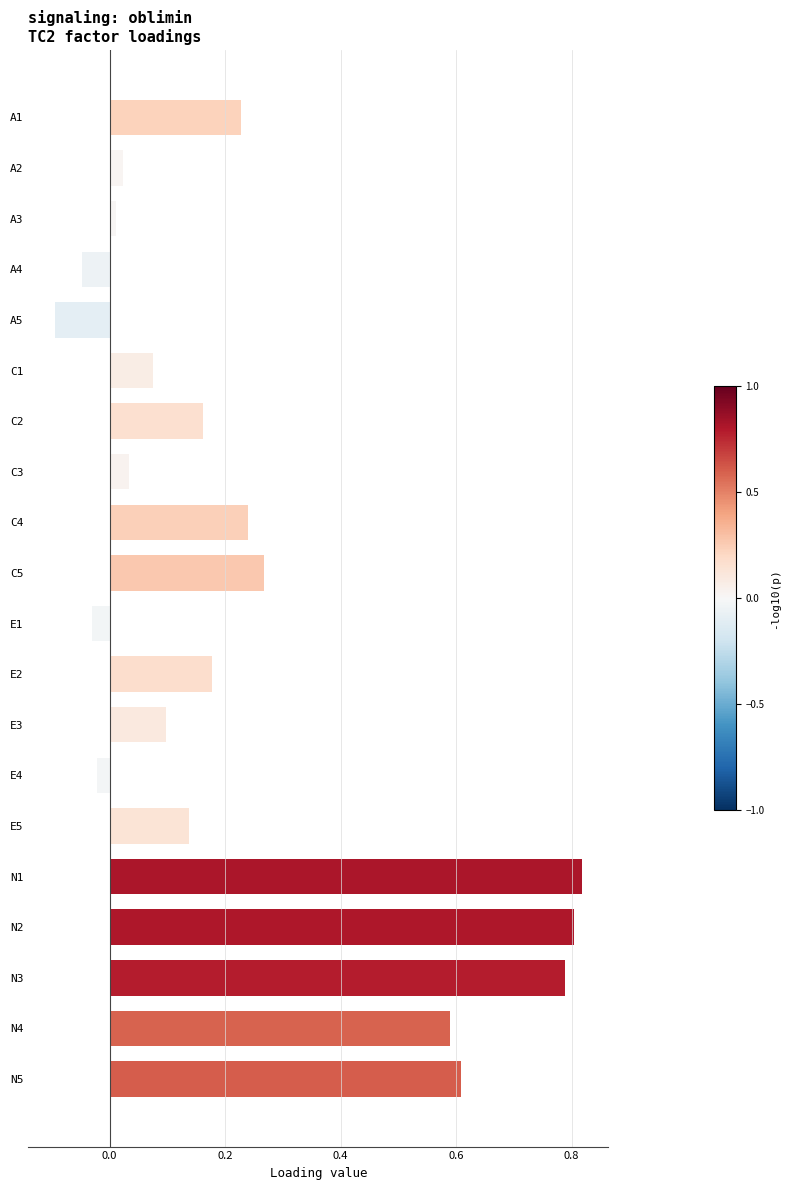

Does the chart contain stacked bars?

No